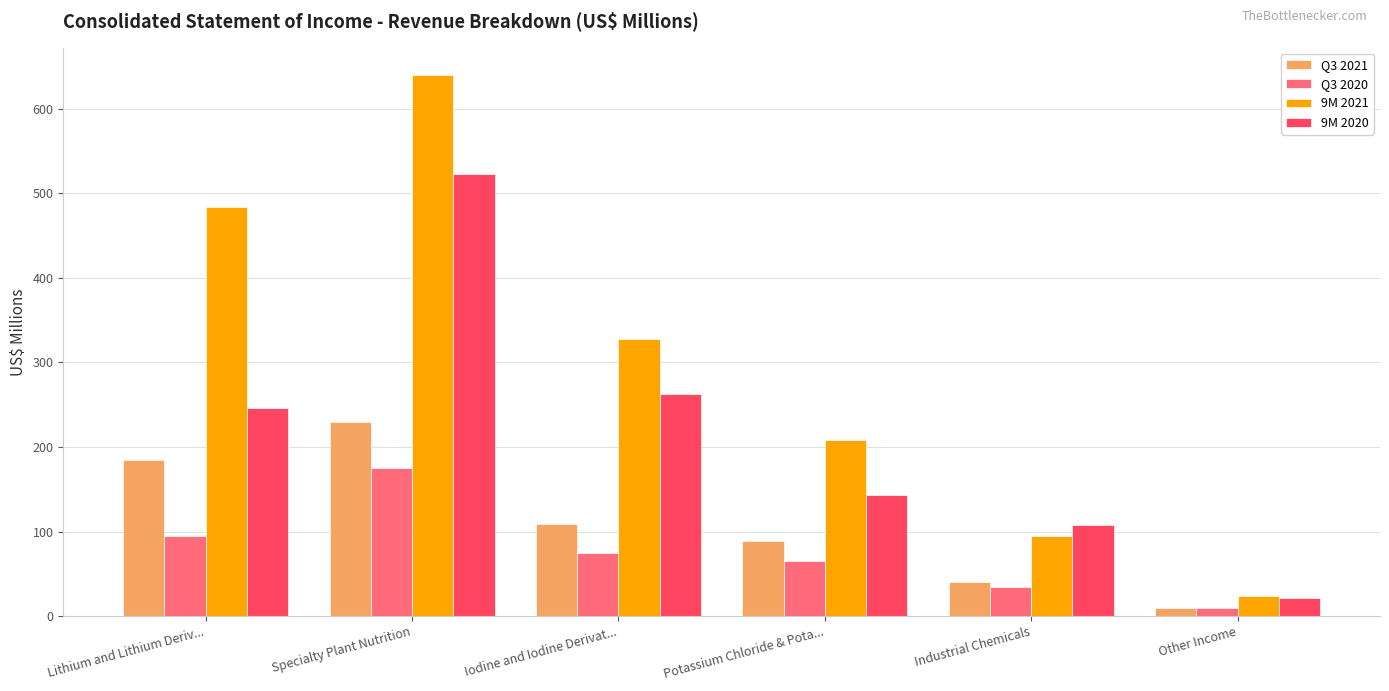

At which label is Q3 2020 closest to 92?

Lithium and Lithium Deriv...